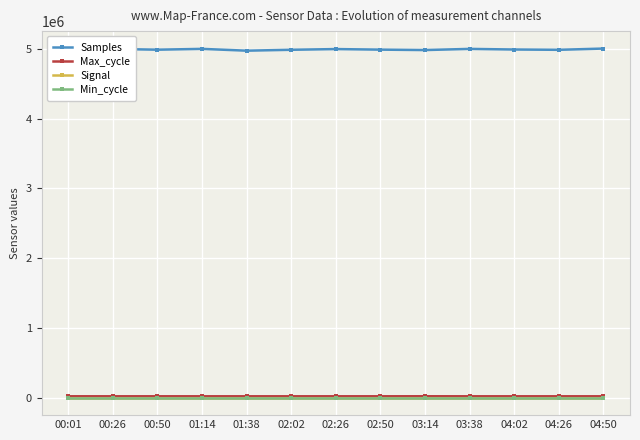

The value of Max_cycle at 03:38 is 19927. True or false?

True